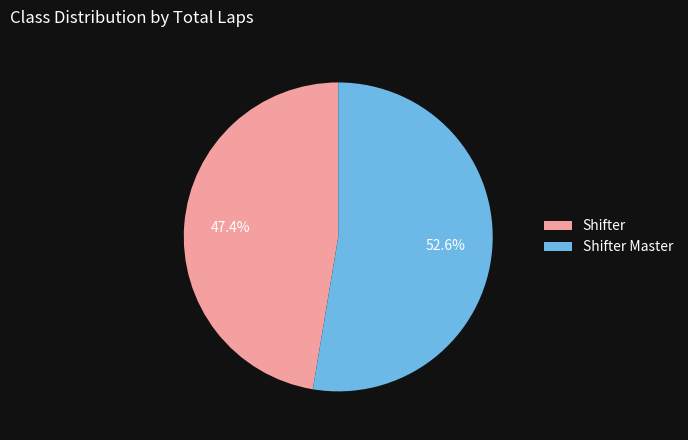

How many segments does this pie chart have?

2